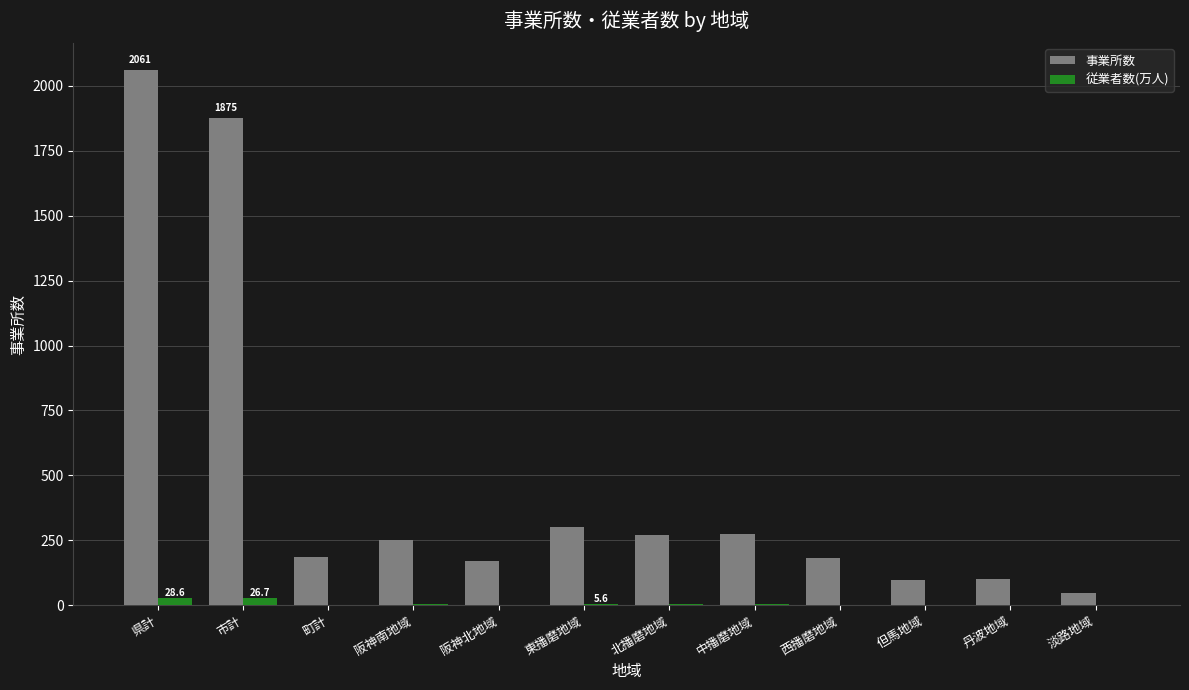

Between 県計 and 町計, which series saw the biggest shift?

事業所数